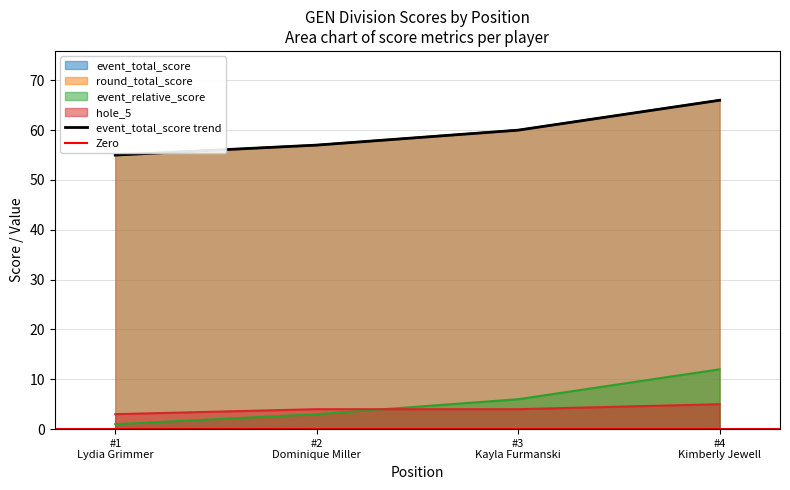

True or false: round_total_score and hole_5 cross at least once.

False